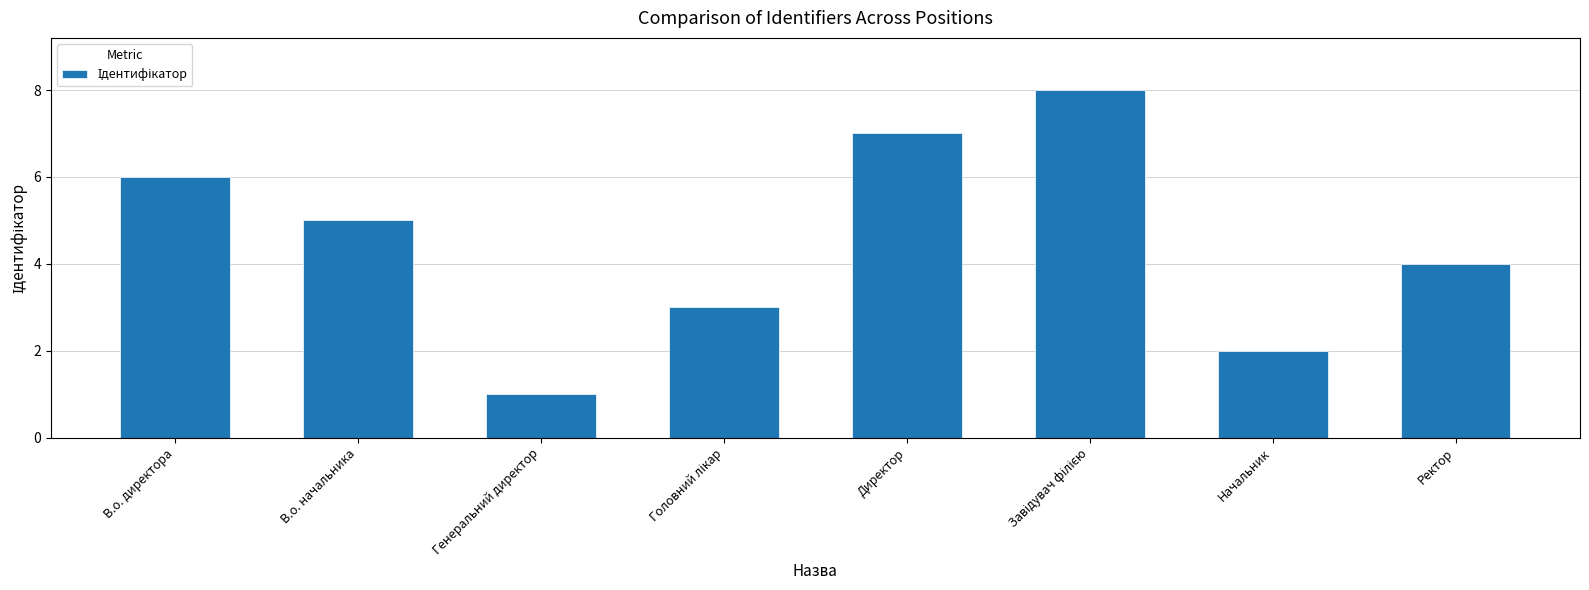

Between В.о. директора and В.о. начальника, which is larger?

В.о. директора